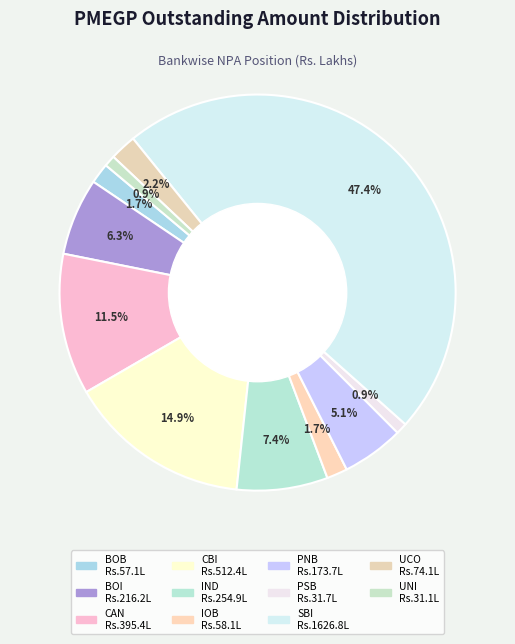

Is there a majority slice in this chart?

No